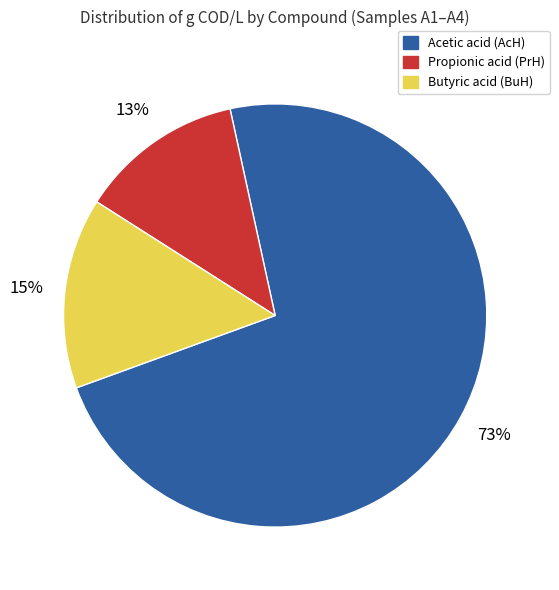

Does any single category account for the majority?

Yes